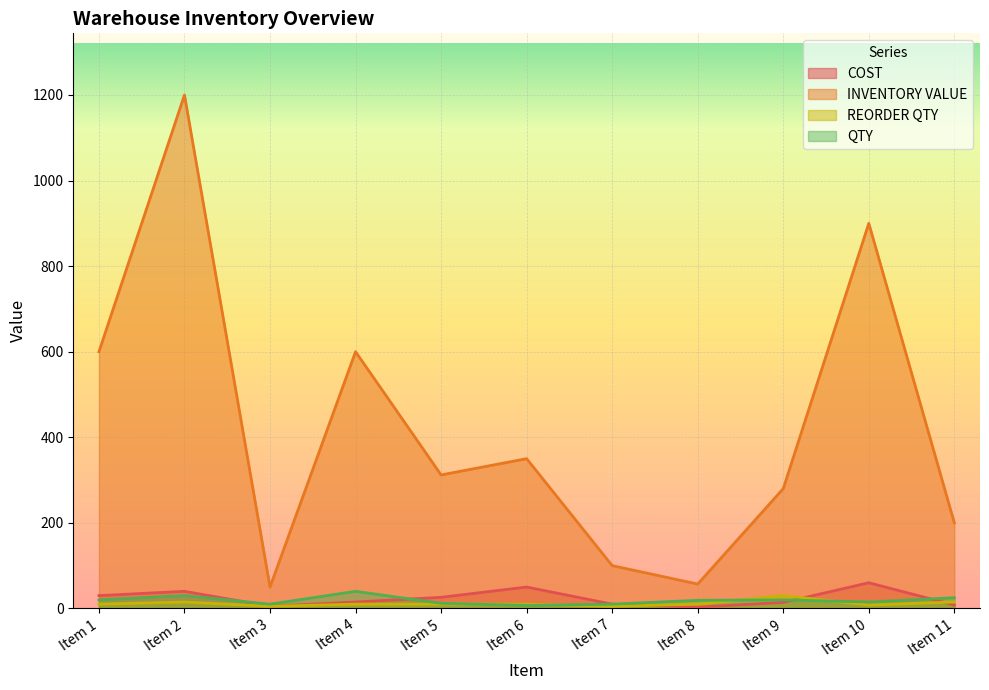

True or false: QTY has more than 2 points higher than both neighbors.

True